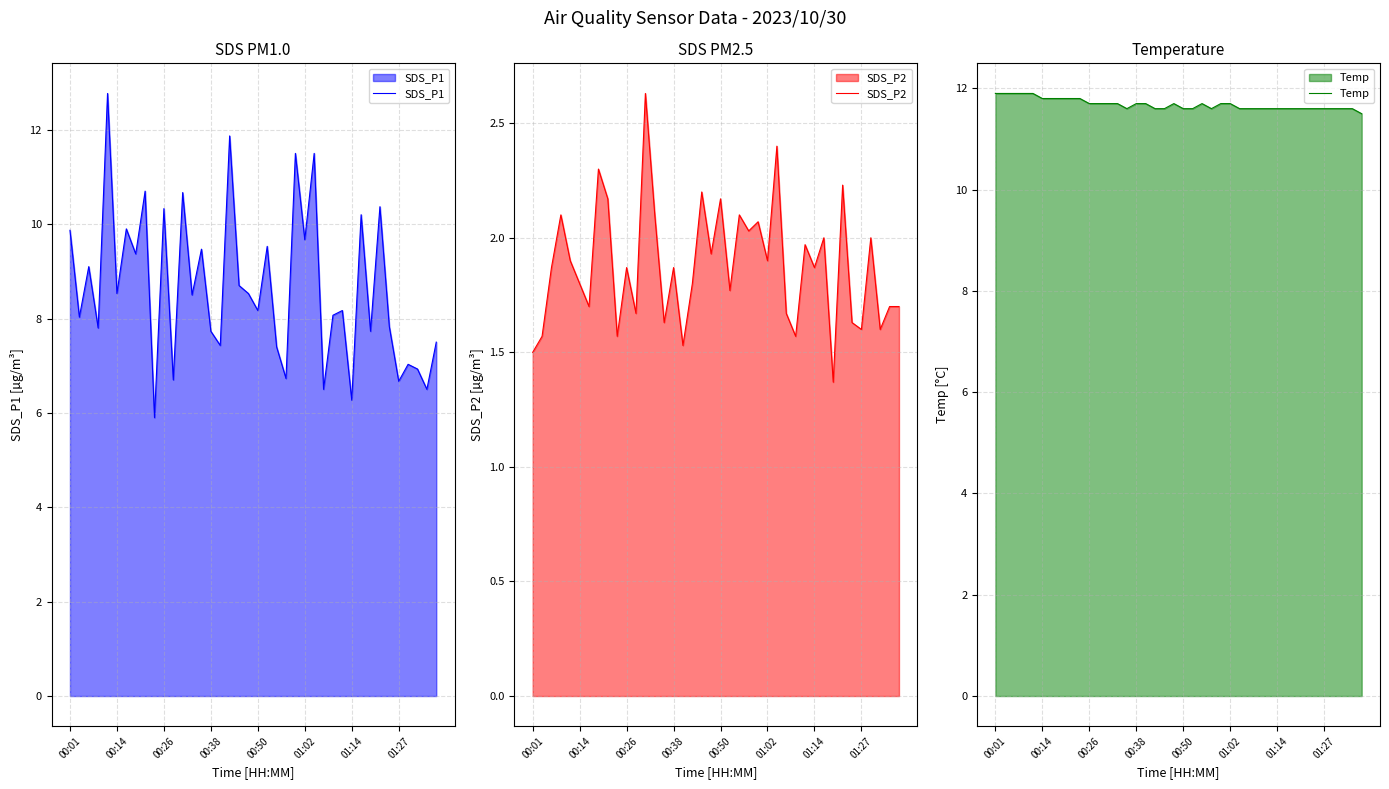

After their last crossing, which series has the higher values: Temp or SDS_P1?

Temp